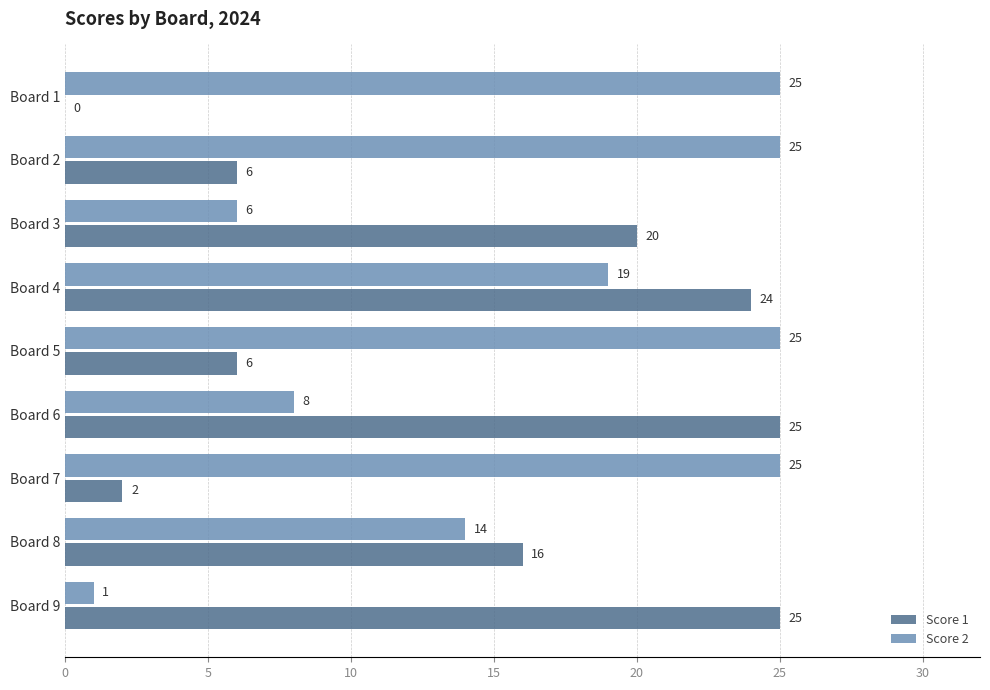

Where is Score 2 nearest to the value 13?

Board 8